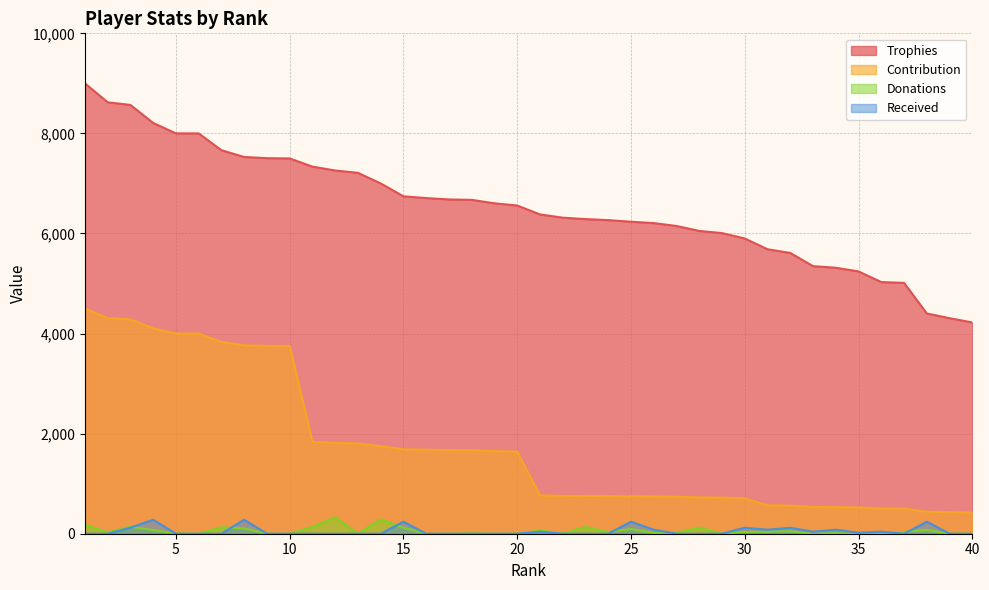

Count the number of data series in this chart.

4